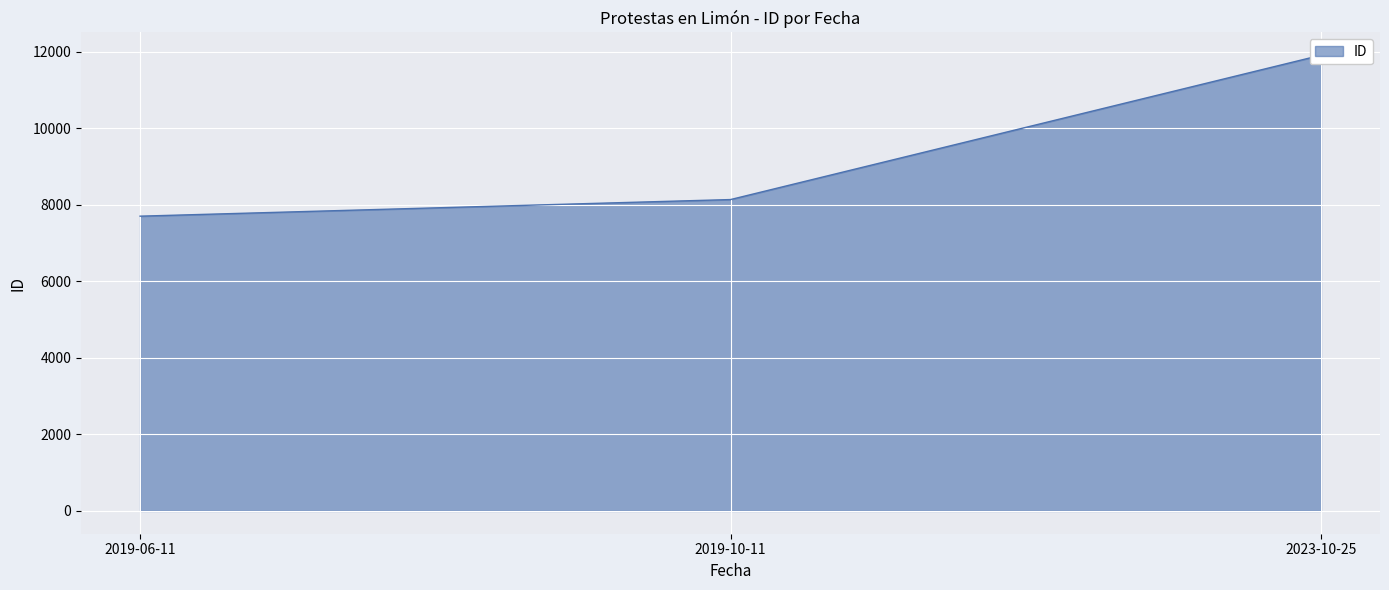

At which label is the value closest to 9803?

2019-10-11